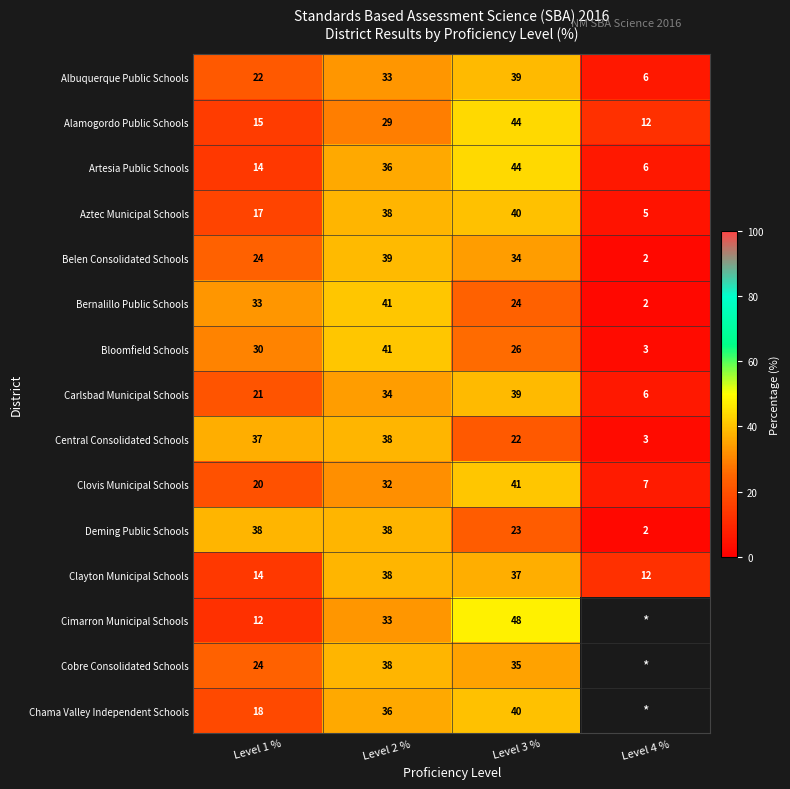

What is the difference between the maximum and minimum values in the Belen Consolidated Schools series?

37